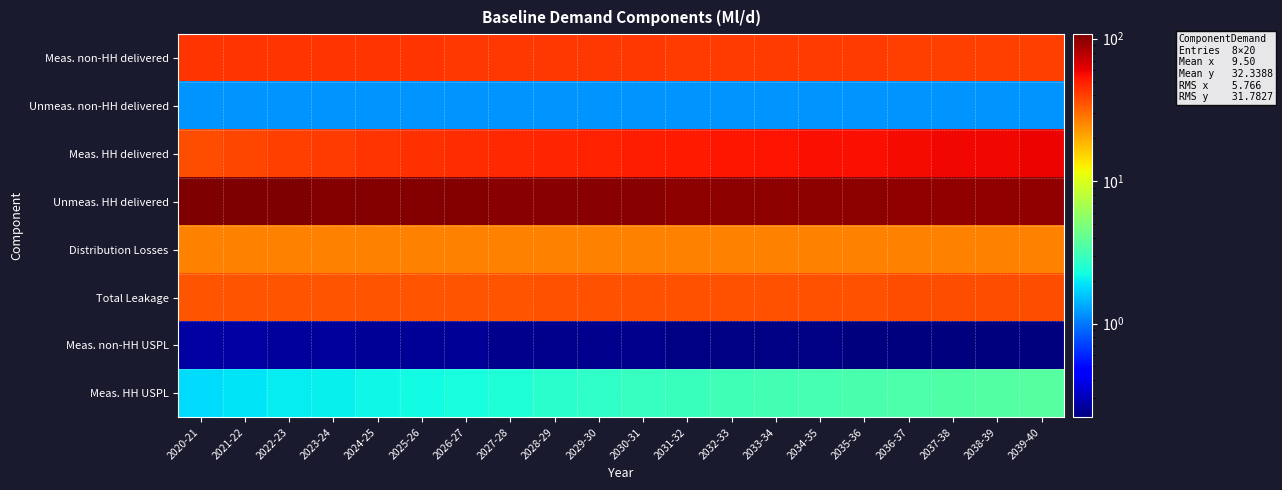

At which category does the chart reach its peak across all series?

2020-21